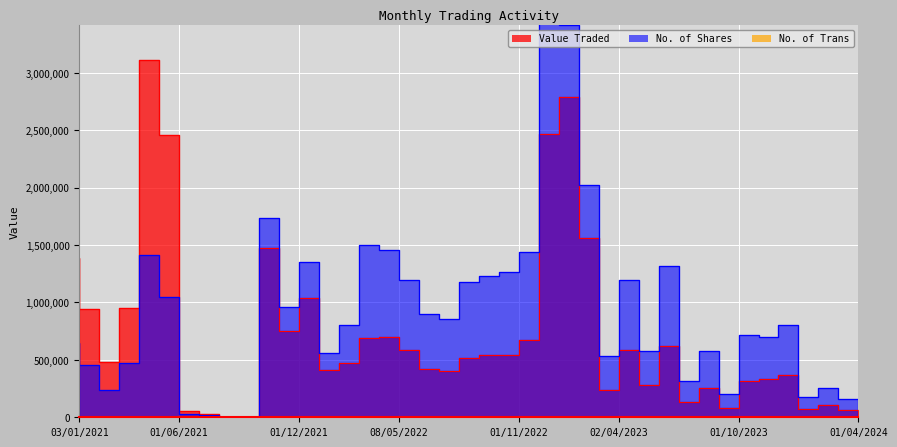

How many distinct data groups are displayed?

3